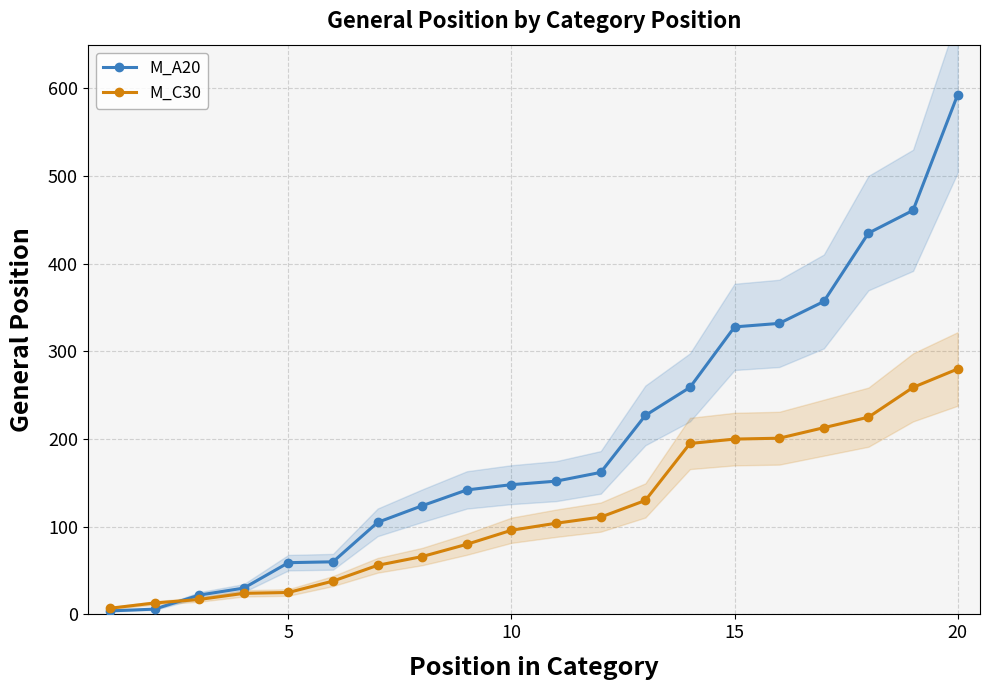

Is it true that M_A20 equals 153 at 20?

False